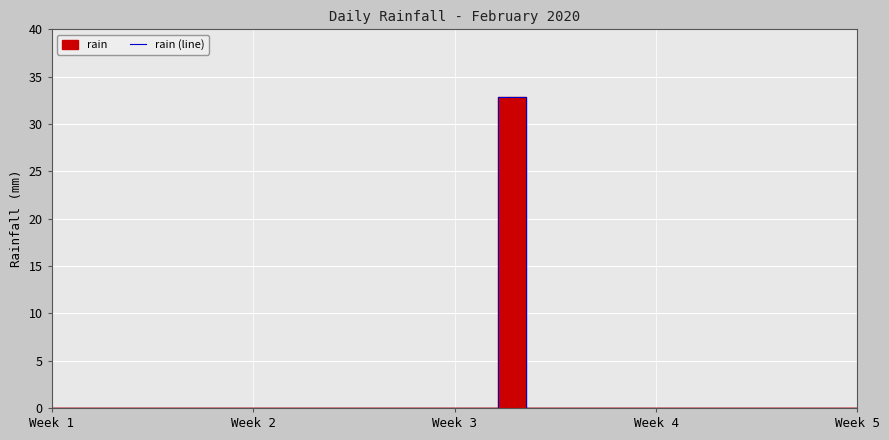

Which category has the highest value across all series?

16